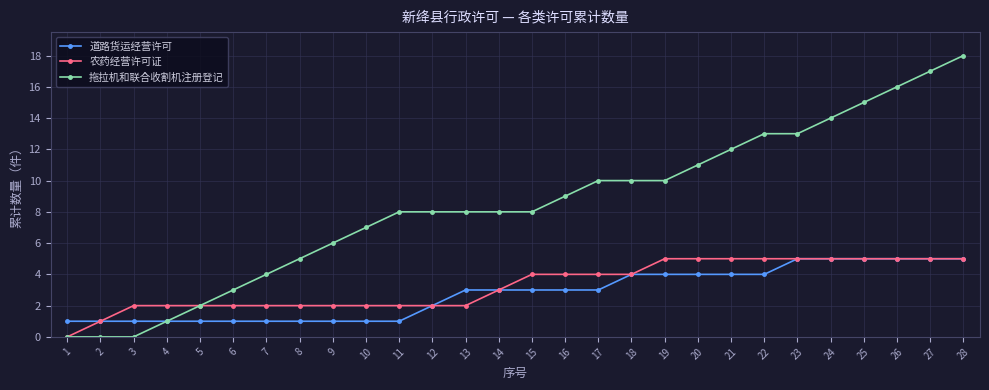

Which series has the largest range (max minus min)?

拖拉机和联合收割机注册登记